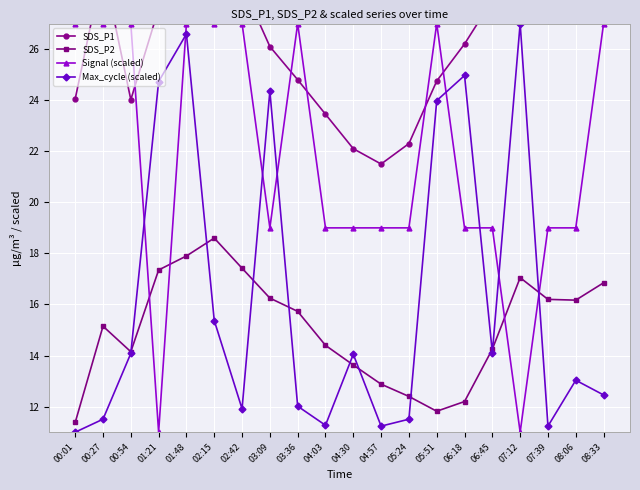

How many values in the Max_cycle (scaled) series are below 14?

10